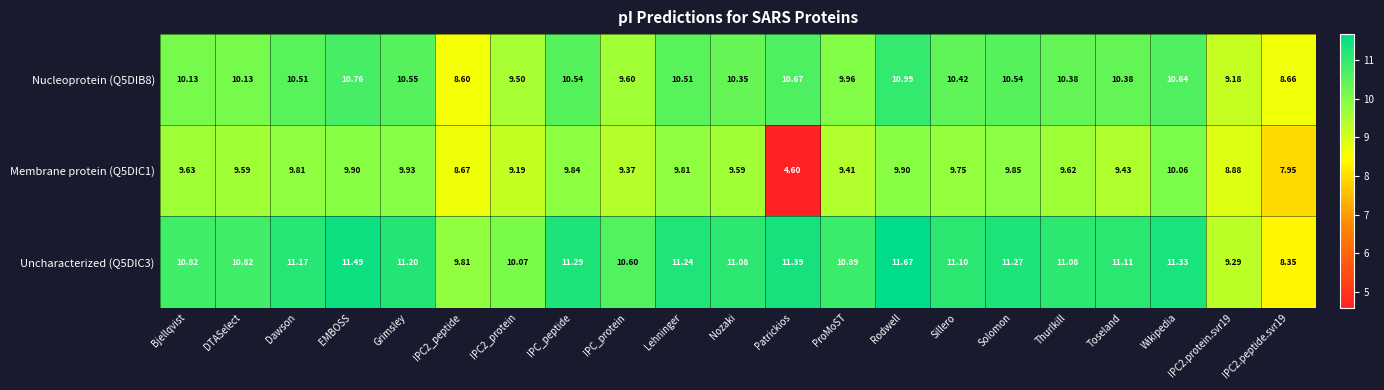

Which series has the largest total across all categories?

Uncharacterized (Q5DIC3)